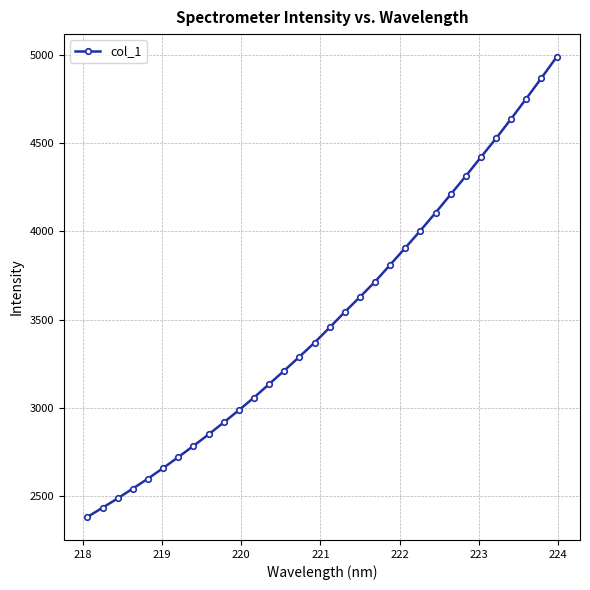

What is the greatest value displayed?

4990.1